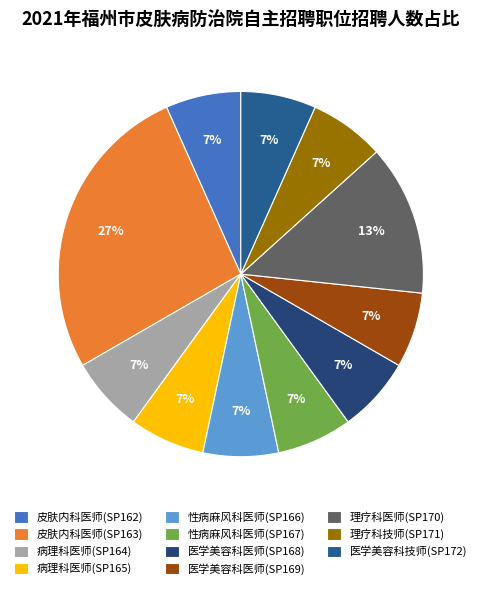

True or false: 医学美容科技师(SP172) accounts for 7% of the total.

True